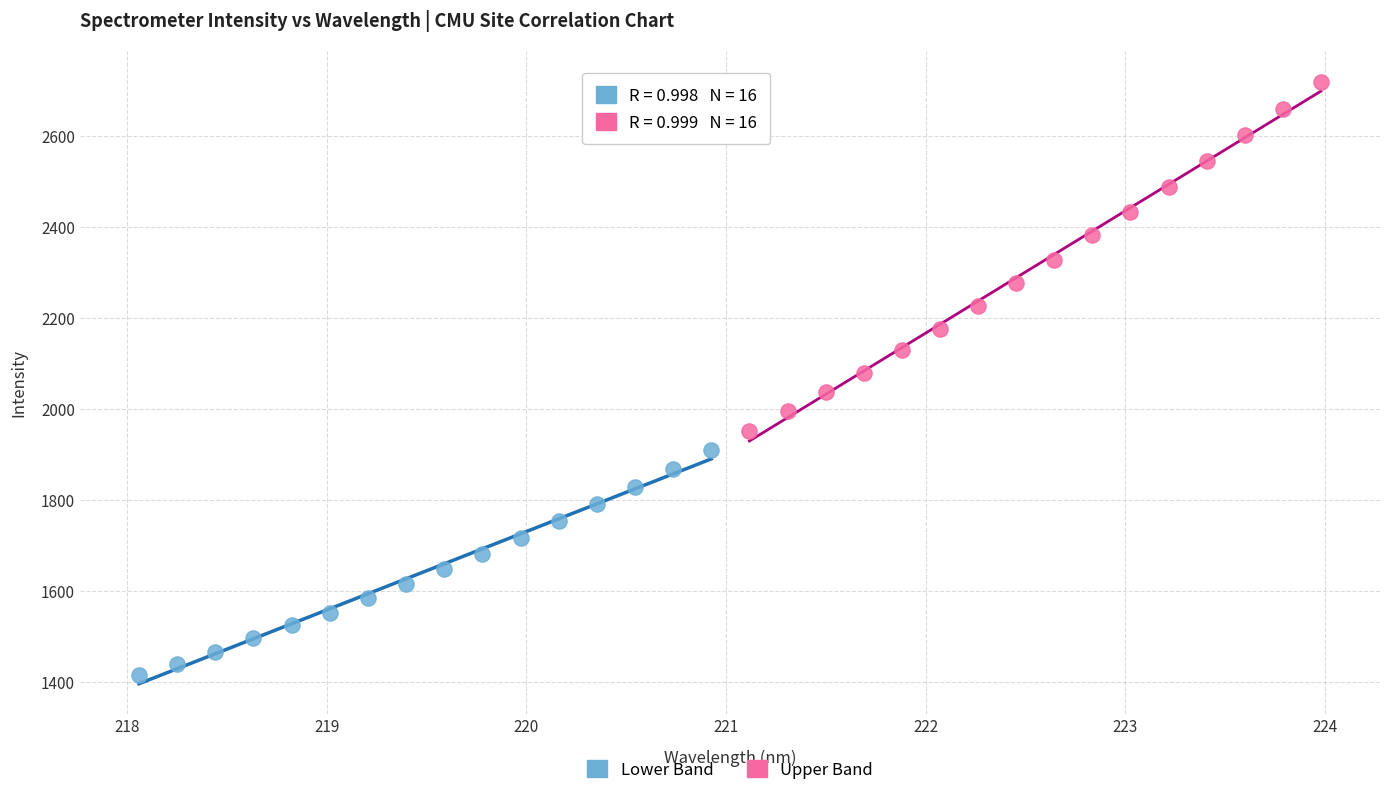

Which series contains the lowest Y value?

Lower Band